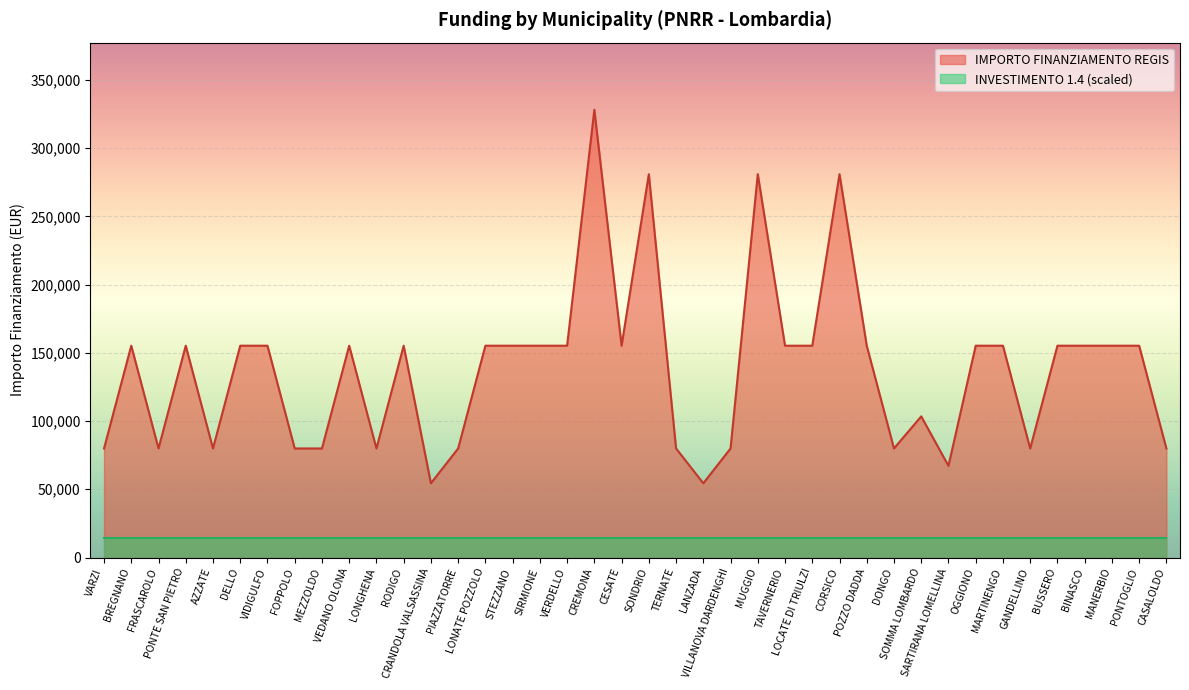

How many lines are shown in the chart?

2